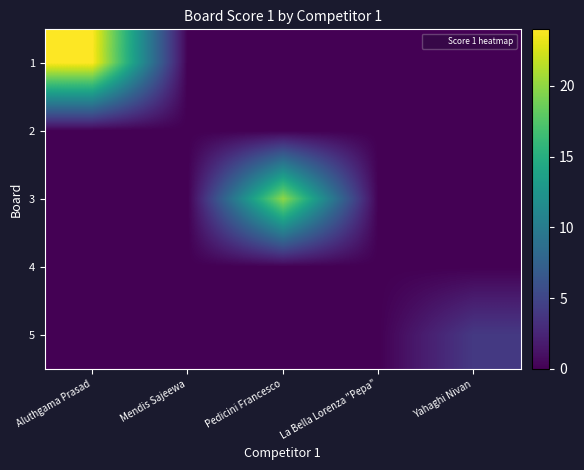

Reading left to right, transcribe all the data shown in this chart.

1: Aluthgama Prasad=24	Mendis Sajeewa=0	Pedicini Francesco=0	La Bella Lorenza "Pepa"=0	Yahaghi Nivan=0
2: Aluthgama Prasad=0	Mendis Sajeewa=0	Pedicini Francesco=0	La Bella Lorenza "Pepa"=0	Yahaghi Nivan=0
3: Aluthgama Prasad=0	Mendis Sajeewa=0	Pedicini Francesco=20	La Bella Lorenza "Pepa"=0	Yahaghi Nivan=0
4: Aluthgama Prasad=0	Mendis Sajeewa=0	Pedicini Francesco=0	La Bella Lorenza "Pepa"=0	Yahaghi Nivan=0
5: Aluthgama Prasad=0	Mendis Sajeewa=0	Pedicini Francesco=0	La Bella Lorenza "Pepa"=0	Yahaghi Nivan=4